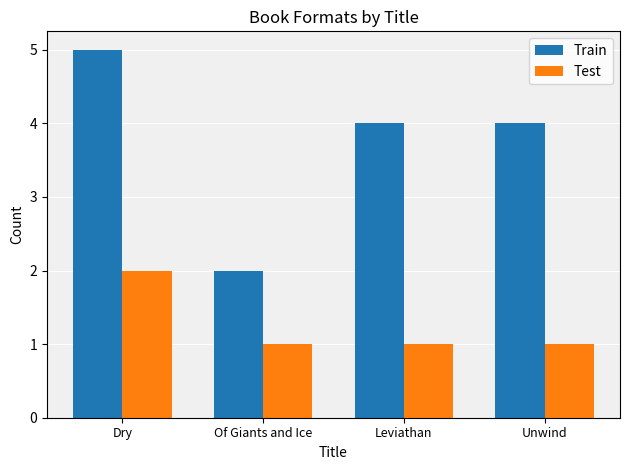

True or false: Test has a value of 3 at Dry.

False